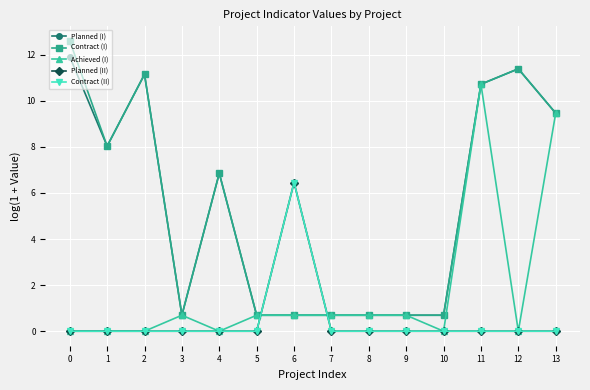

How many lines are shown in the chart?

5